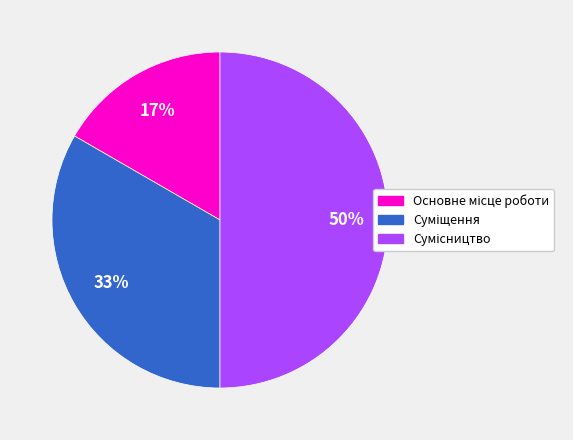

To the nearest percent, what is the average slice percentage?

33%